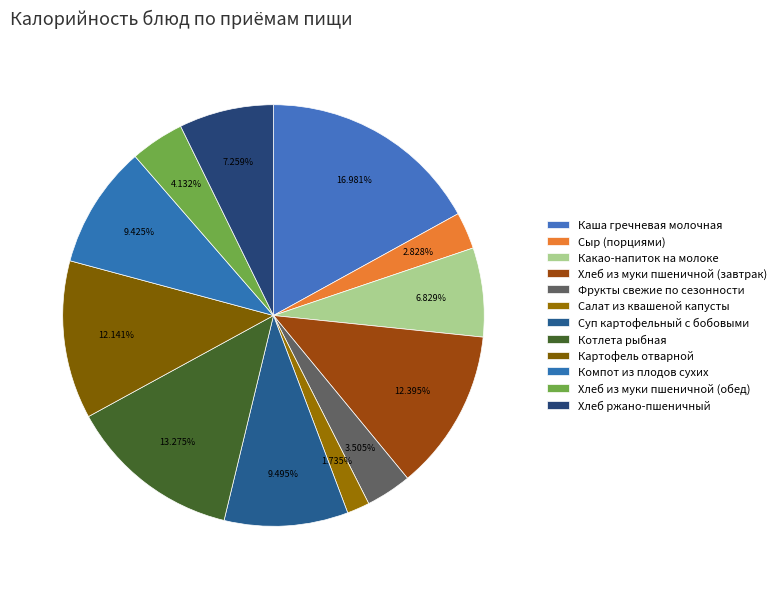

Is it true that Суп картофельный с бобовыми is 9% of the pie?

True